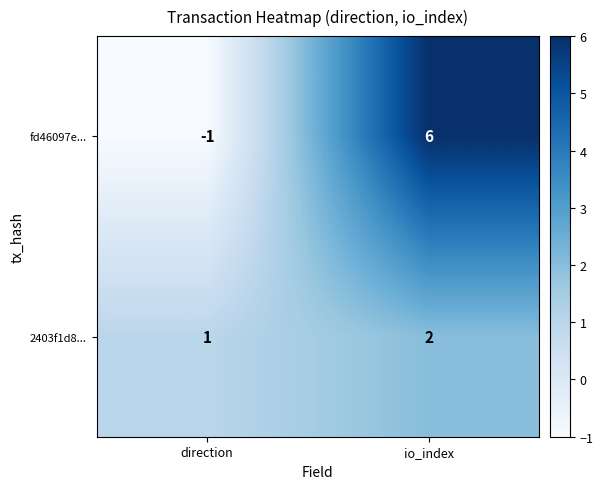

Reading left to right, transcribe all the data shown in this chart.

fd46097e...: -1	6
2403f1d8...: 1	2